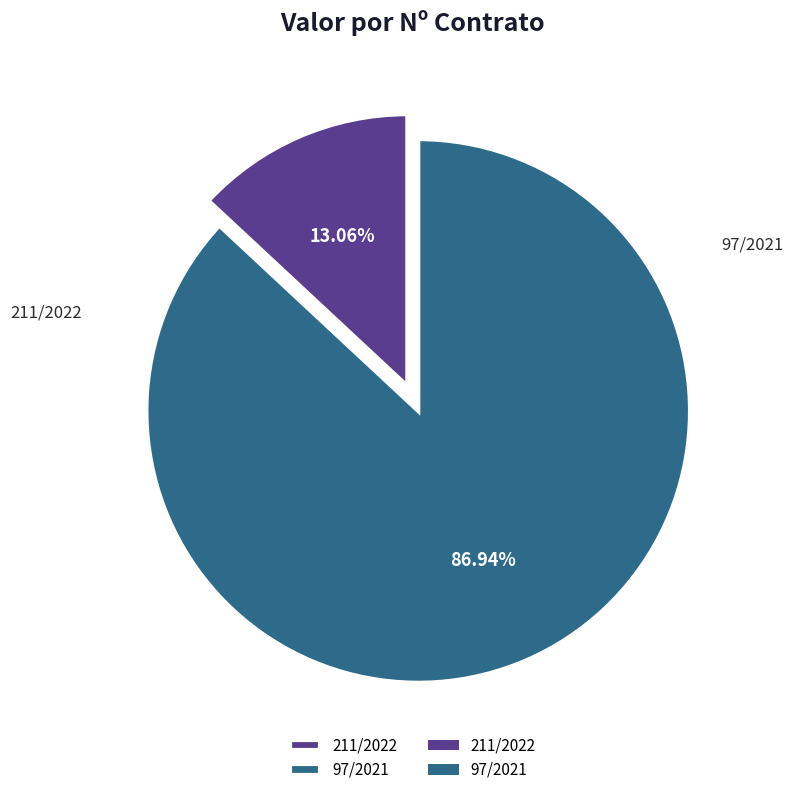

To the nearest percent, what is the difference between the 97/2021 and 211/2022 slice percentages?

74%